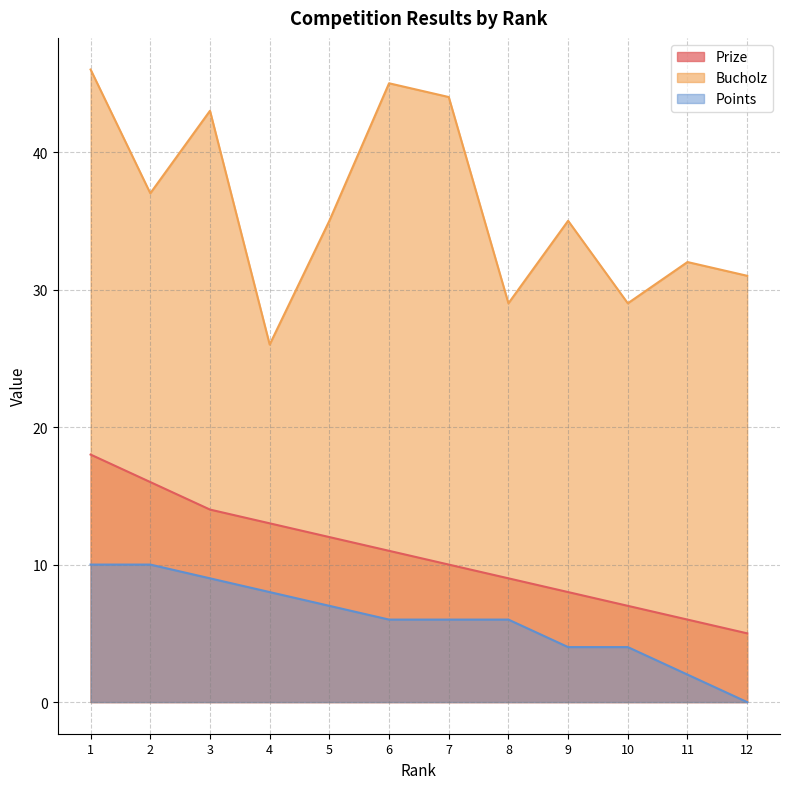

Reading right to left, list all the values displayed in this chart.

Prize: 5	6	7	8	9	10	11	12	13	14	16	18
Bucholz: 31	32	29	35	29	44	45	35	26	43	37	46
Points: 0	2	4	4	6	6	6	7	8	9	10	10